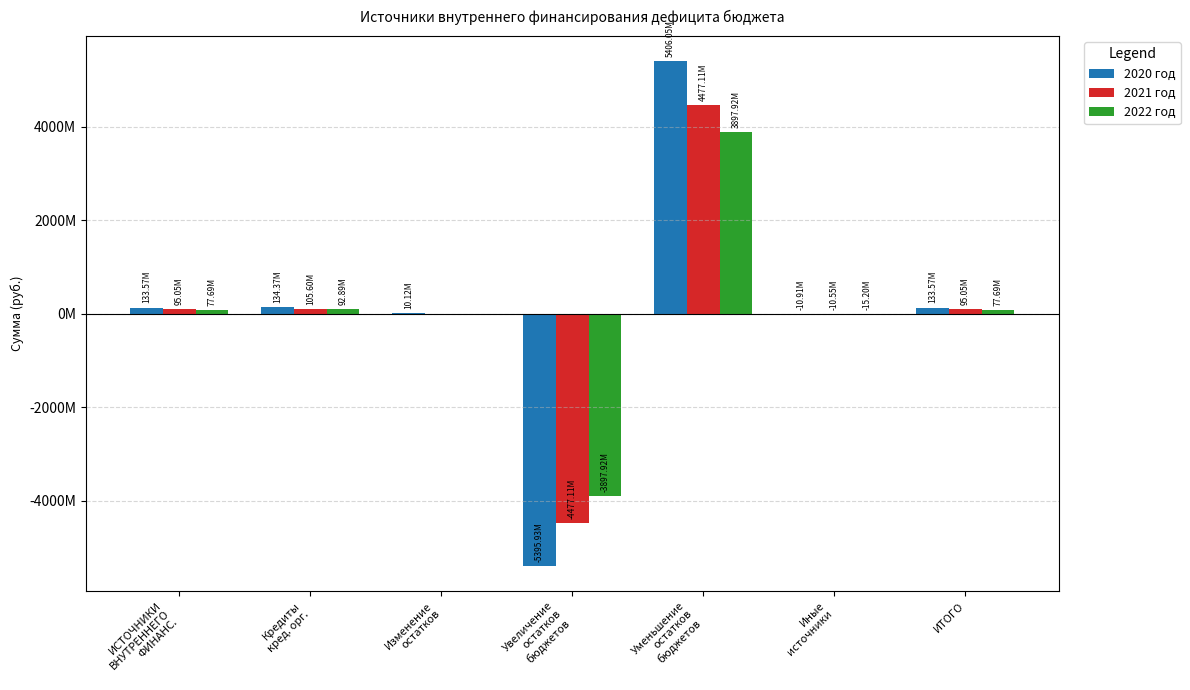

What is the value of the 2021 год bar at the 6th from the left?

-10553334.0